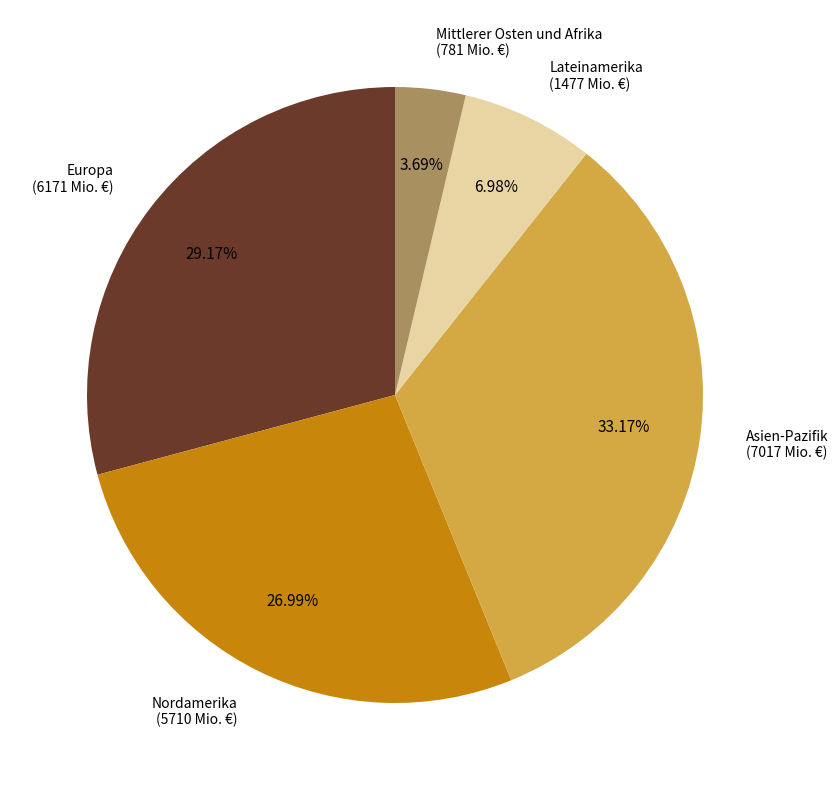

Is Nordamerika the majority of the pie?

No